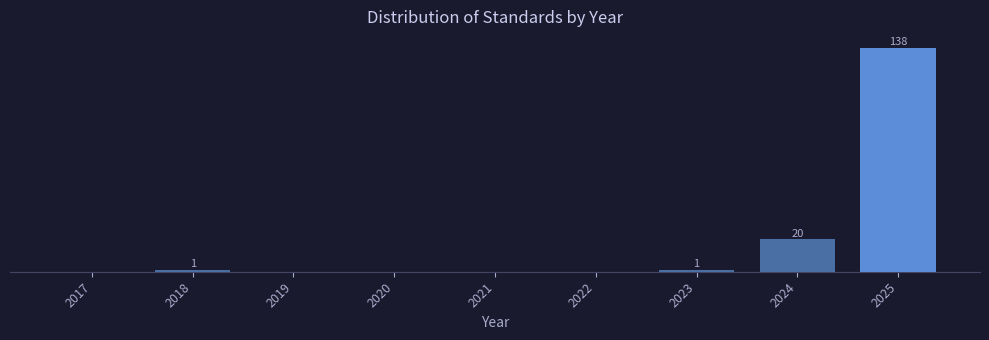

Are the bars horizontal?

No